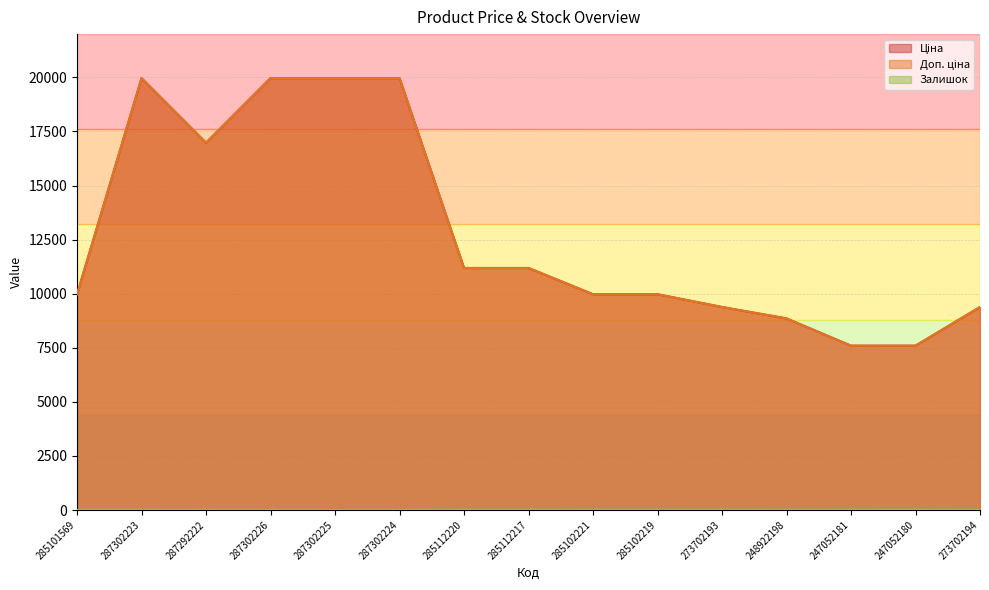

True or false: Доп. ціна and Ціна intersect in this chart.

False